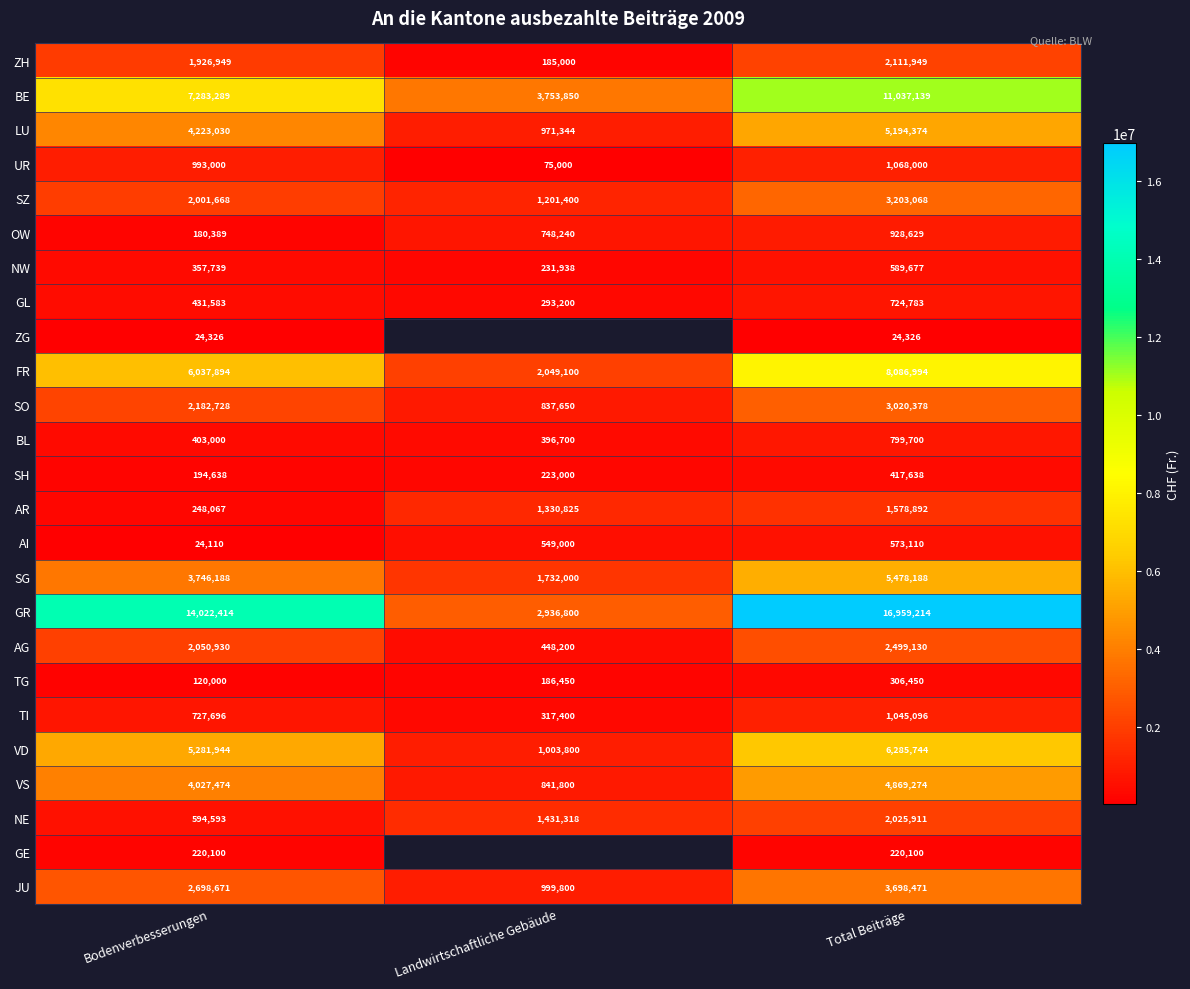

Count the number of data series in this chart.

25